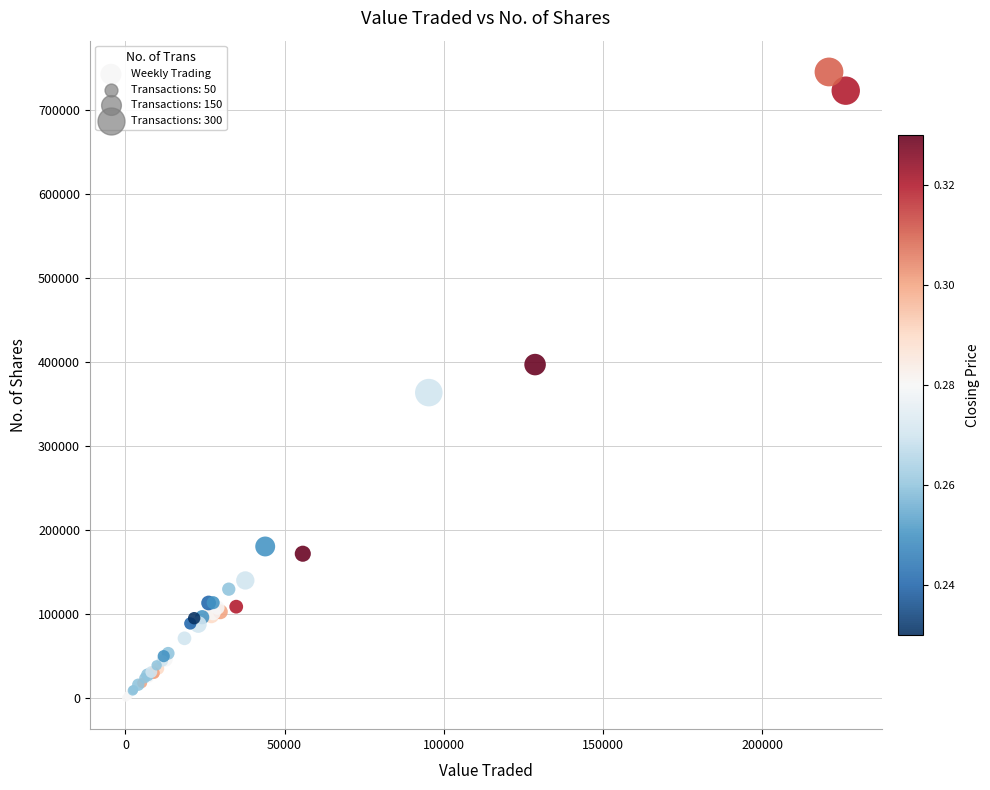

What Y value in the scatter plot is closest to 372833?

363679